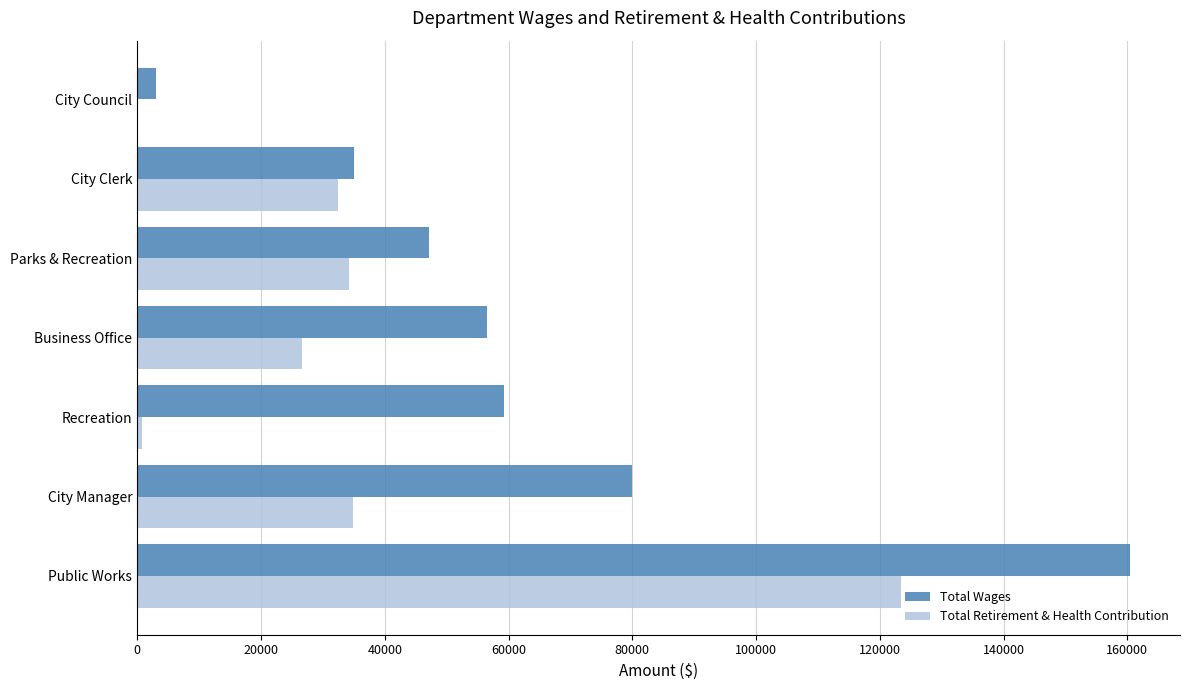

True or false: Total Retirement & Health Contribution has a value of 34291 at Parks & Recreation.

True